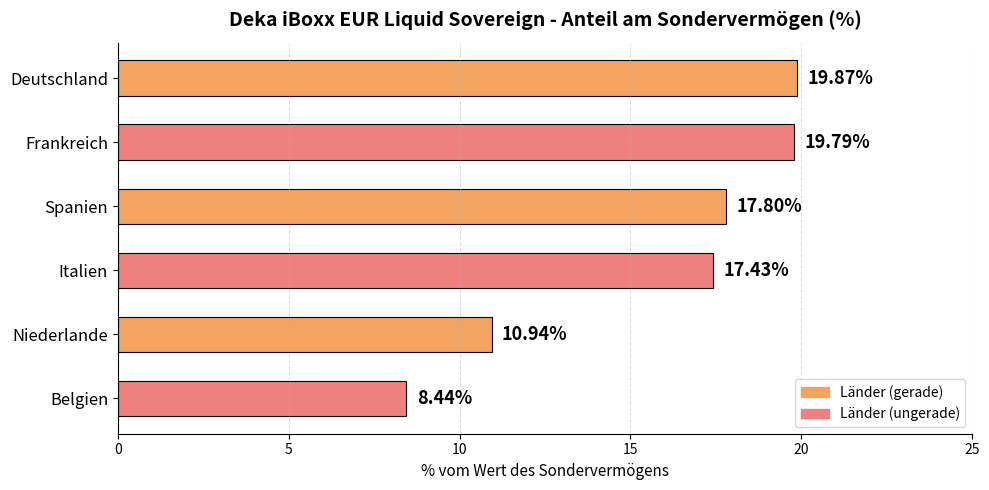

Which category has the lowest value across all series?

Belgien